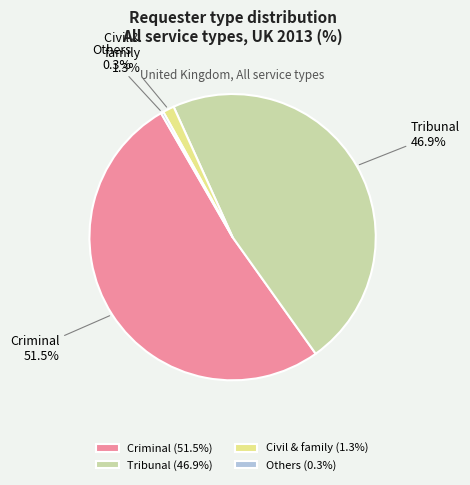

Between Civil & family and Tribunal, which is larger?

Tribunal